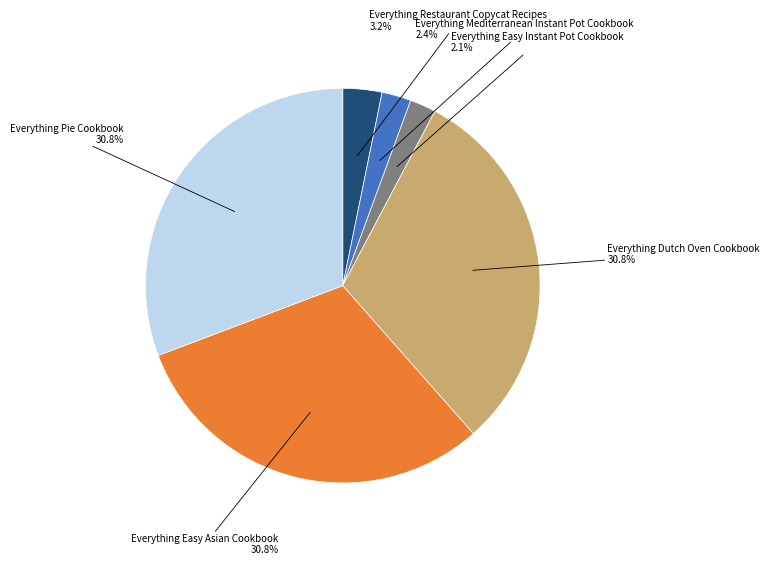

Is there a majority slice in this chart?

No